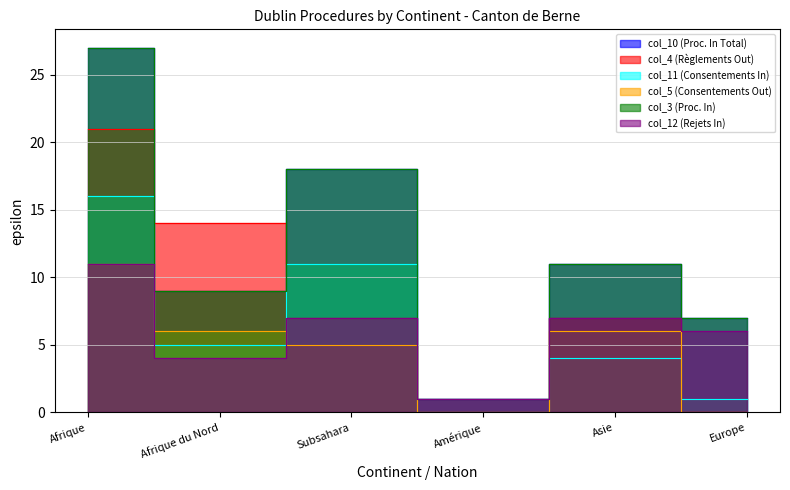

Which category has the highest value across all series?

Afrique